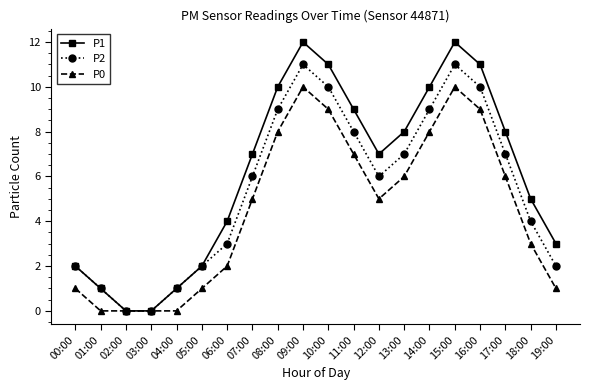

What position from the left is 08:00?

9